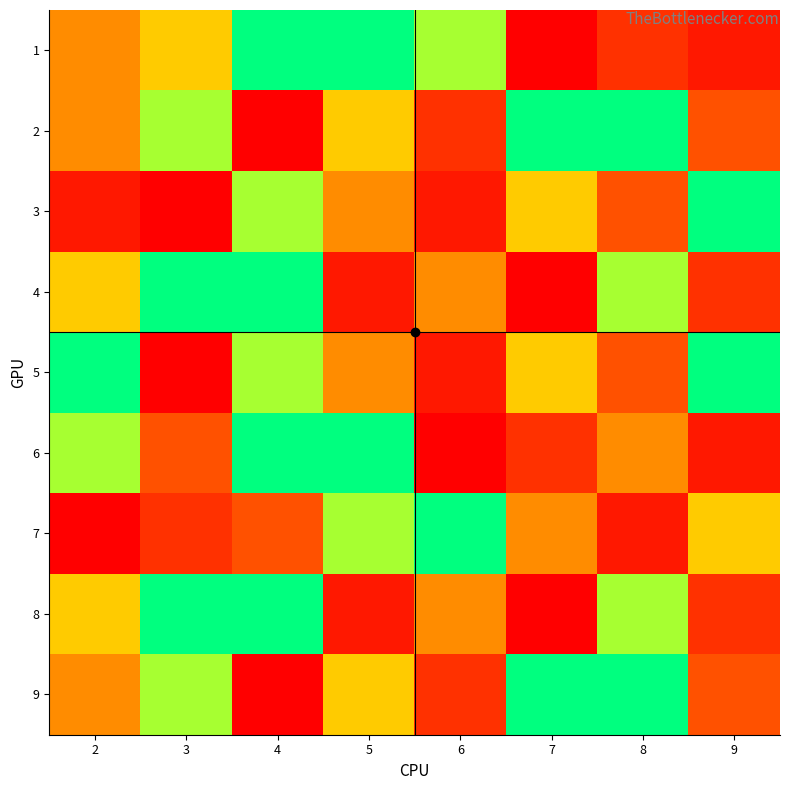

Which series has the largest total across all categories?

2